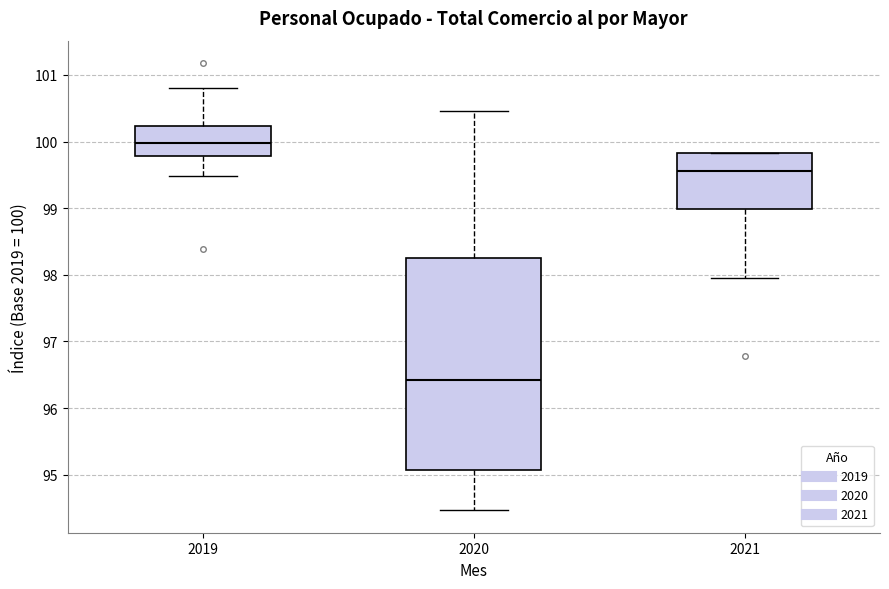

Which box is the tallest, from its lower edge to its upper edge?

2020